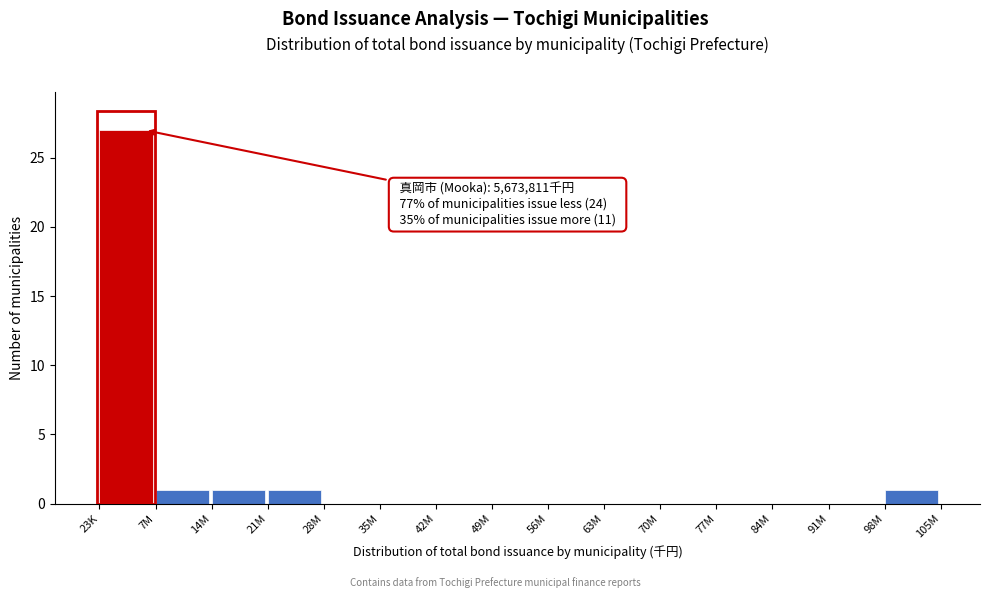

Reading left to right, extract all data points from this chart.

23K=27	7M=1	14M=1	21M=1	28M=0	35M=0	42M=0	49M=0	56M=0	63M=0	70M=0	77M=0	84M=0	91M=0	98M=1